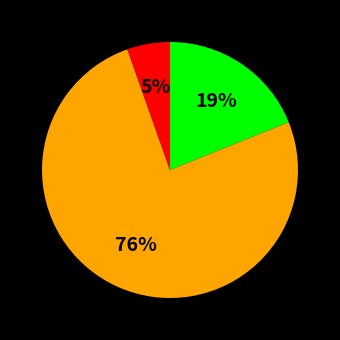

To the nearest percent, what is the average slice percentage?

33%